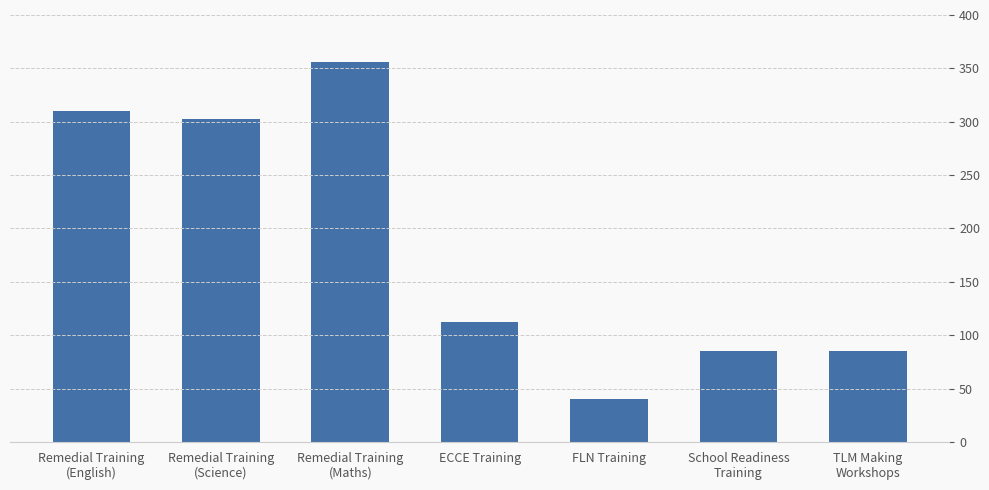

What is the ratio of the value at ECCE Training to the value at FLN Training?

2.8